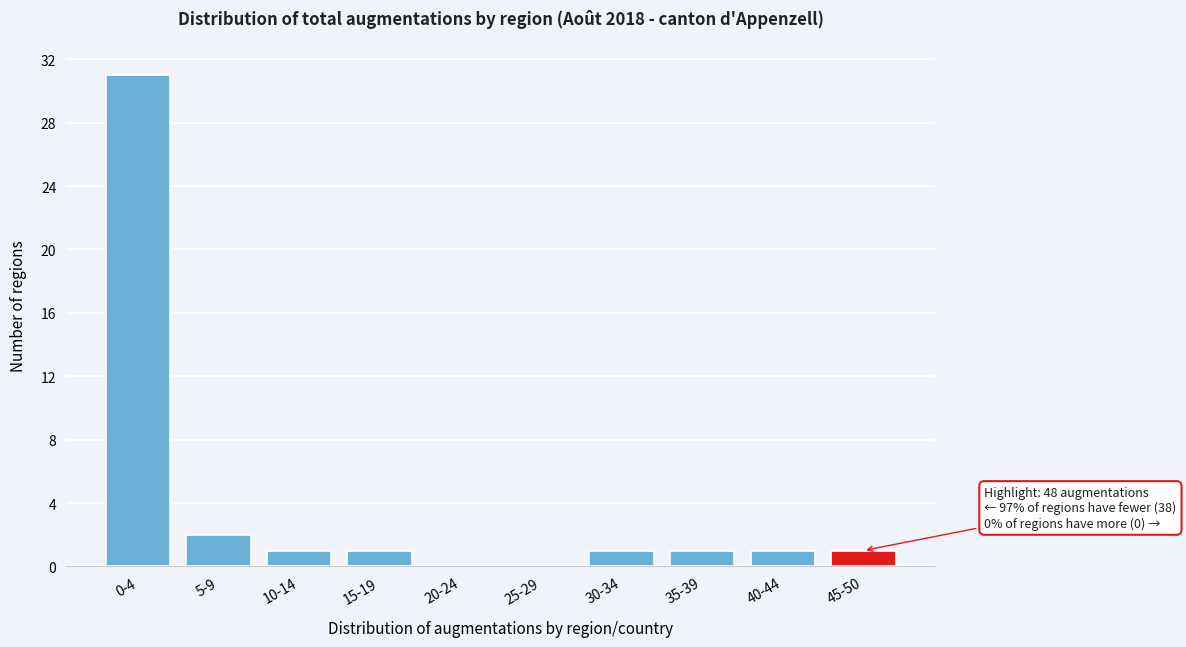

True or false: the data shows 1 at 15-19.

True